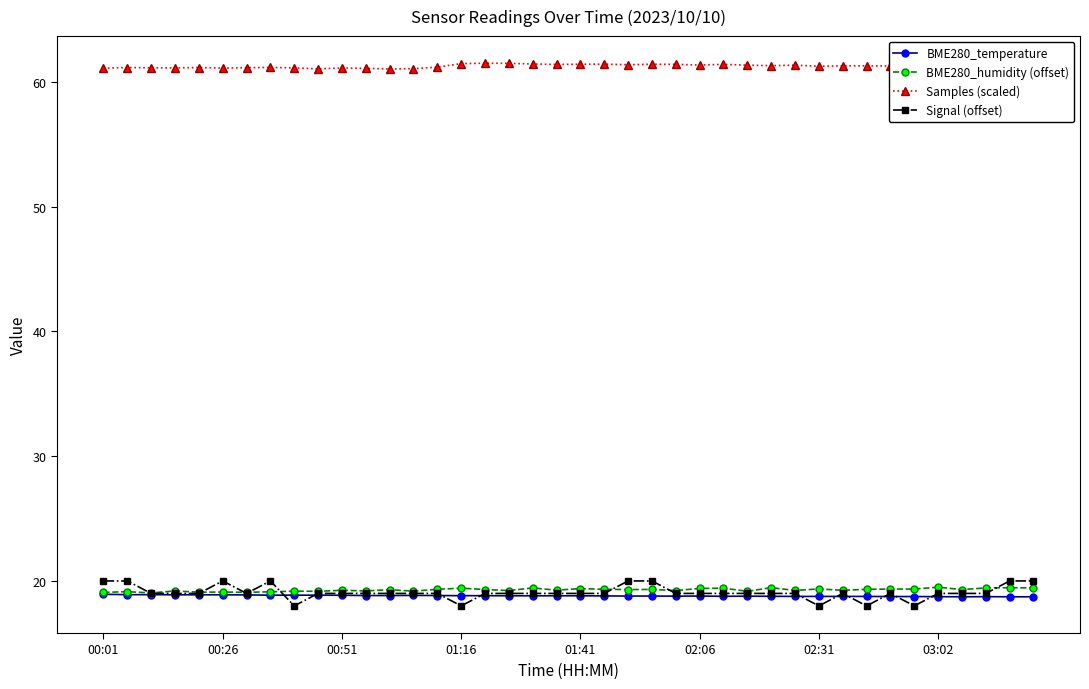

What is the maximum value for BME280_temperature?

18.9